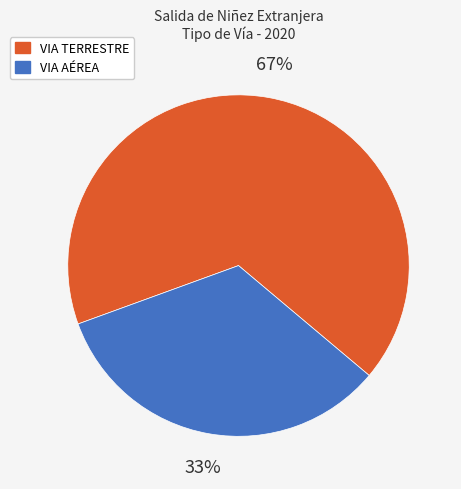

How many segments does this pie chart have?

2